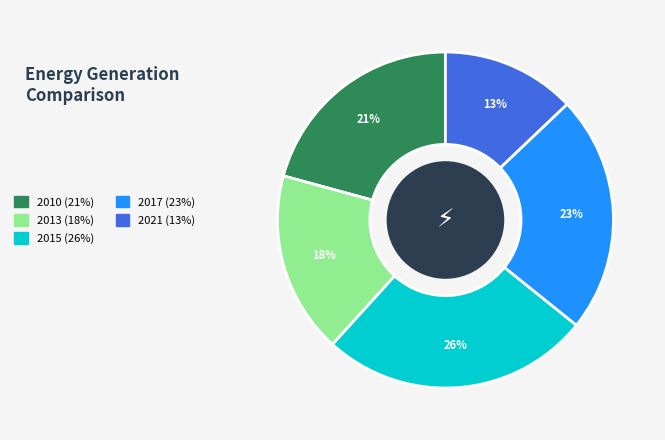

Is it true that 2010 is 26% of the pie?

False